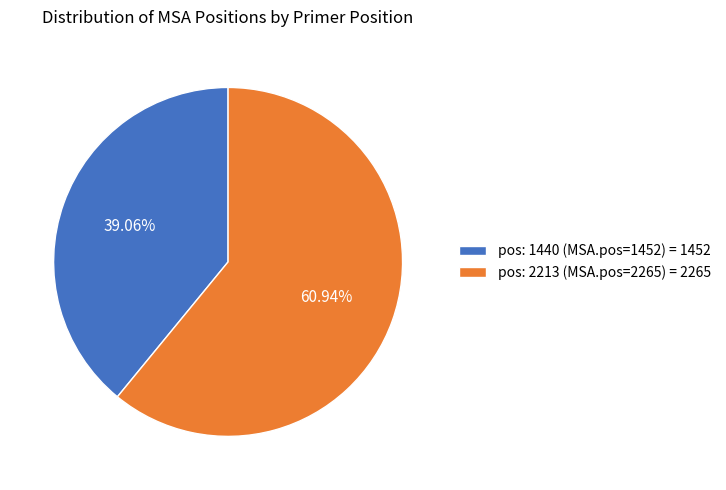

What is the majority slice?

pos: 2213 (MSA.pos=2265)